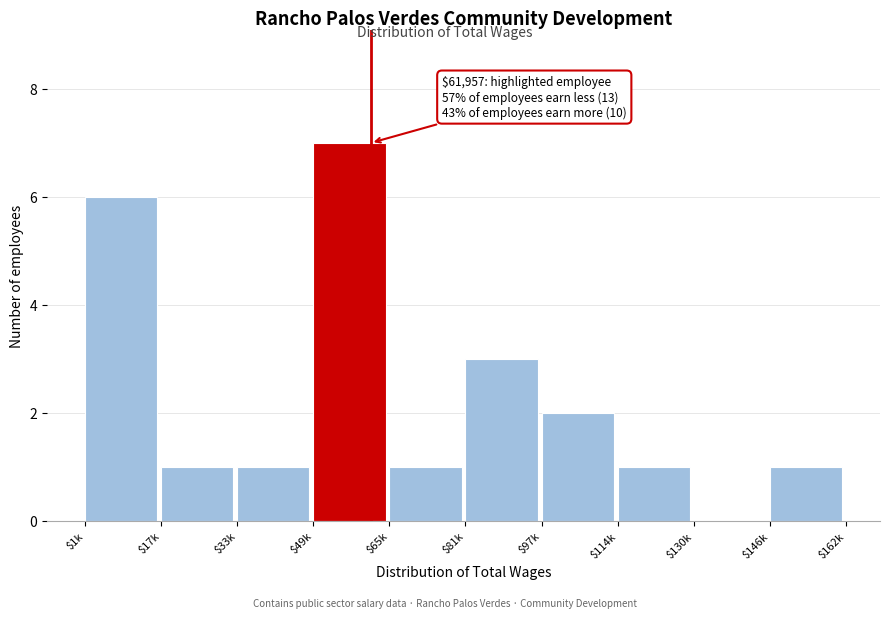

True or false: the data shows 1 at $146k.

True